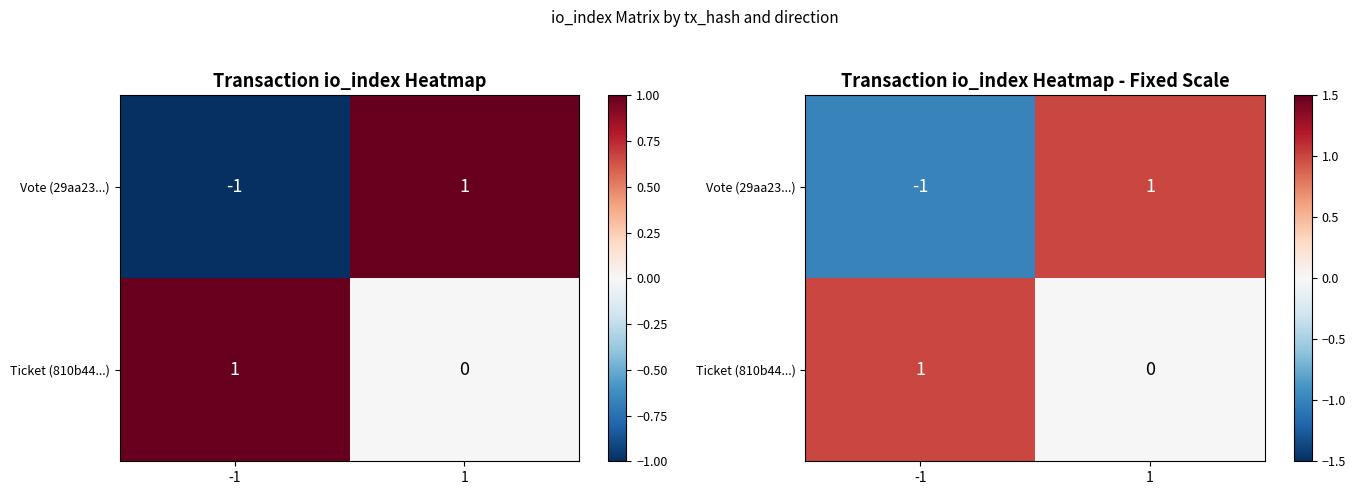

Rank the series at -1 from lowest to highest value.

Vote (29aa23...), Ticket (810b44...)